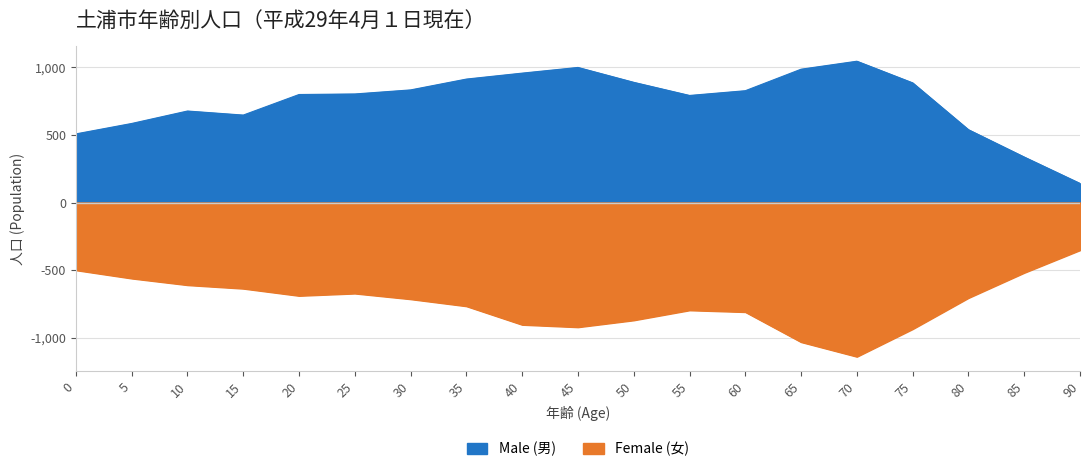

What is the difference between the maximum and minimum values in the Male (男) series?

903